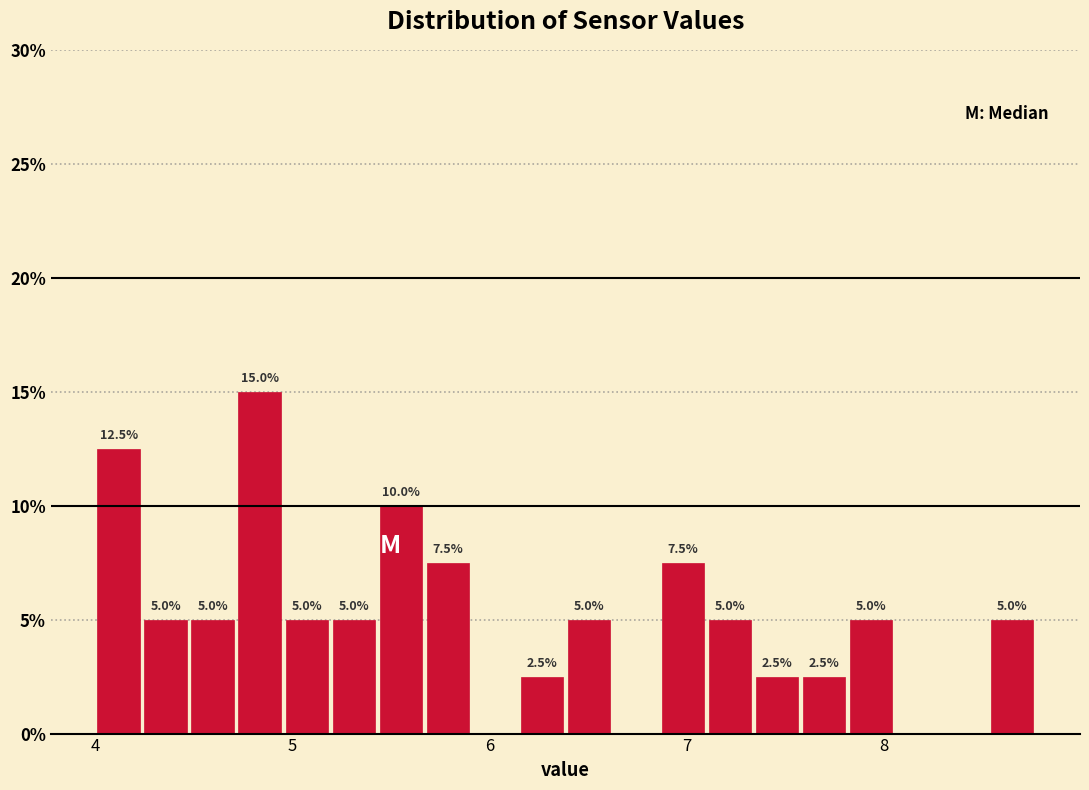

Around what value on the x-axis is the tallest bar? Give the approximate position of its centre, as read against the axis.

4.8